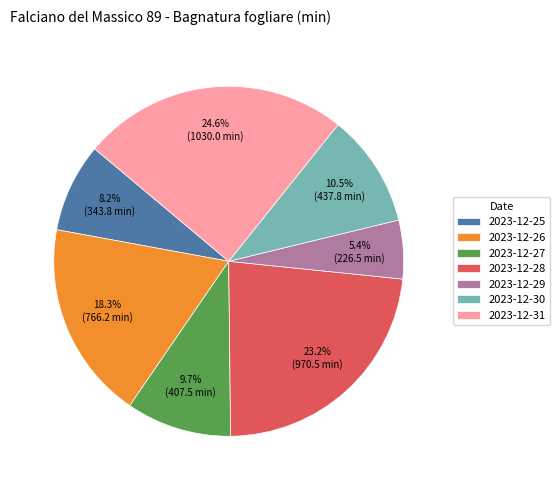

Is there any slice that represents more than half of the pie?

No